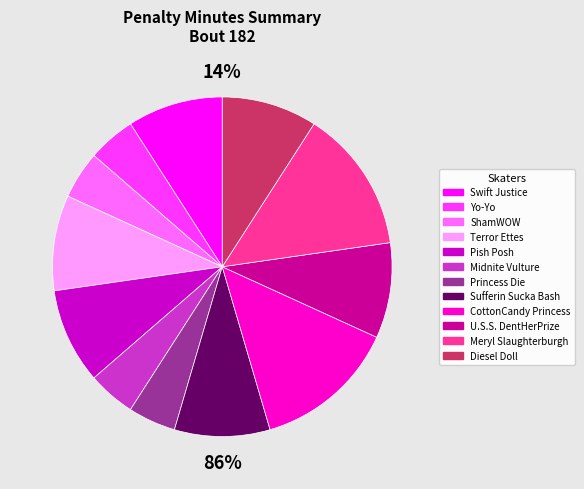

What percentage is the Swift Justice slice, to the nearest percent?

9%